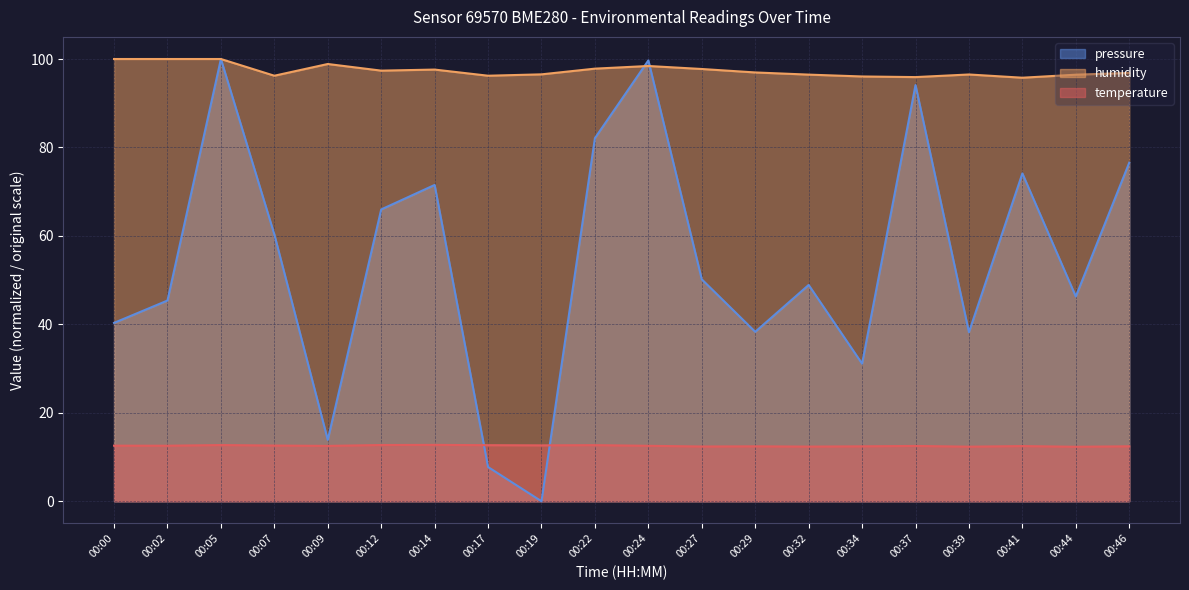

Reading left to right, what are all the values shown in this chart?

temperature: 12.6	12.6	12.7	12.6	12.5	12.7	12.8	12.7	12.6	12.7	12.5	12.4	12.4	12.4	12.4	12.5	12.3	12.5	12.3	12.4
humidity: 100.0	100.0	100.0	96.2	98.9	97.4	97.6	96.2	96.5	97.8	98.4	97.7	97.0	96.5	96.0	95.9	96.5	95.8	96.5	96.9
pressure: 40.3	45.4	100.0	60.3	13.9	66.0	71.5	7.7	0.0	82.1	99.7	50.2	38.3	48.9	31.1	94.1	38.2	74.1	46.3	76.6